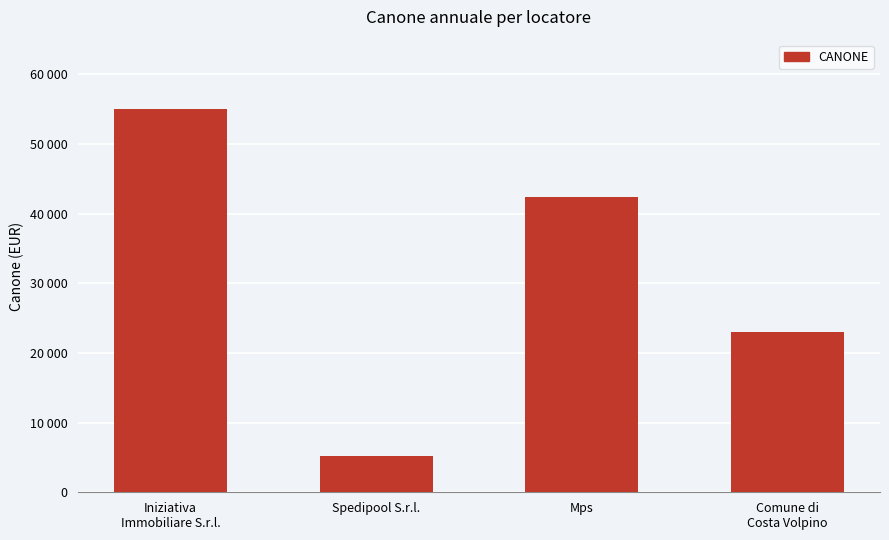

What is the maximum value shown in the chart?

55000.0